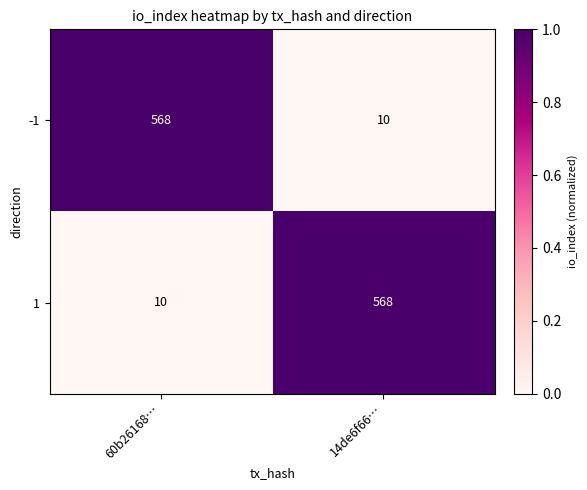

What is the greatest value displayed?

568